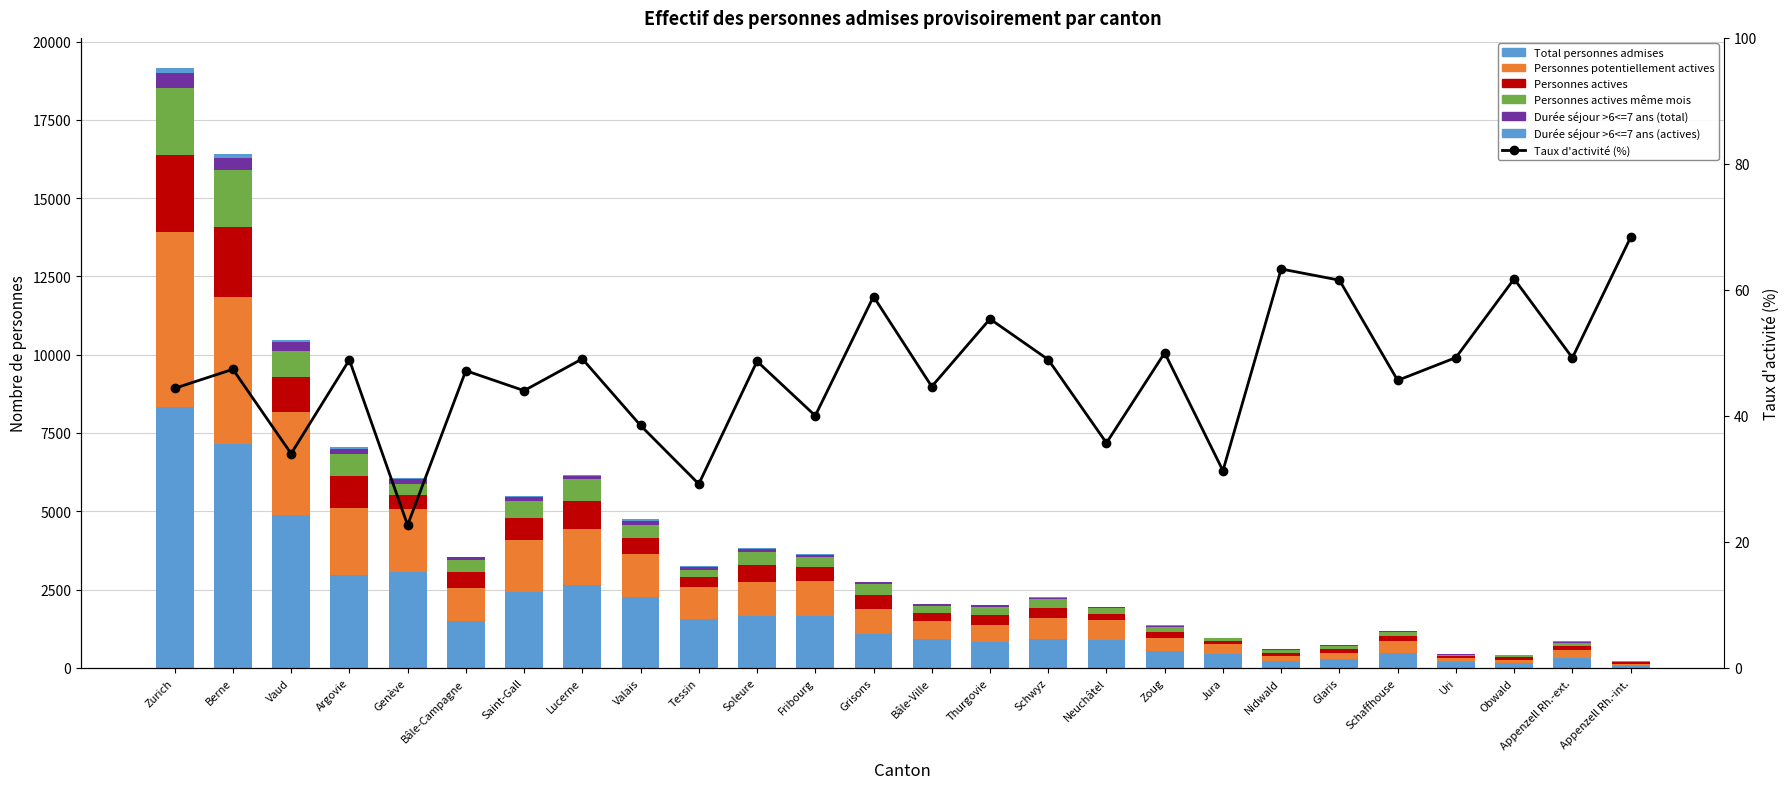

How many groups of bars are there?

26